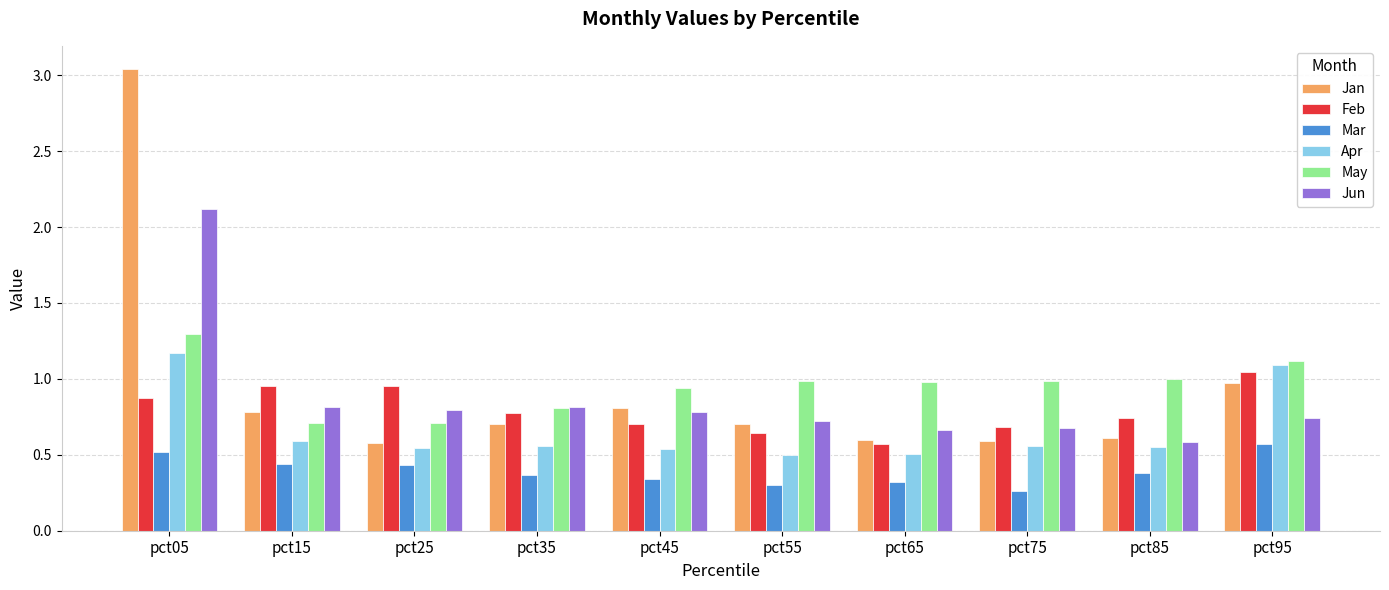

At which label does Jun reach its peak?

pct05